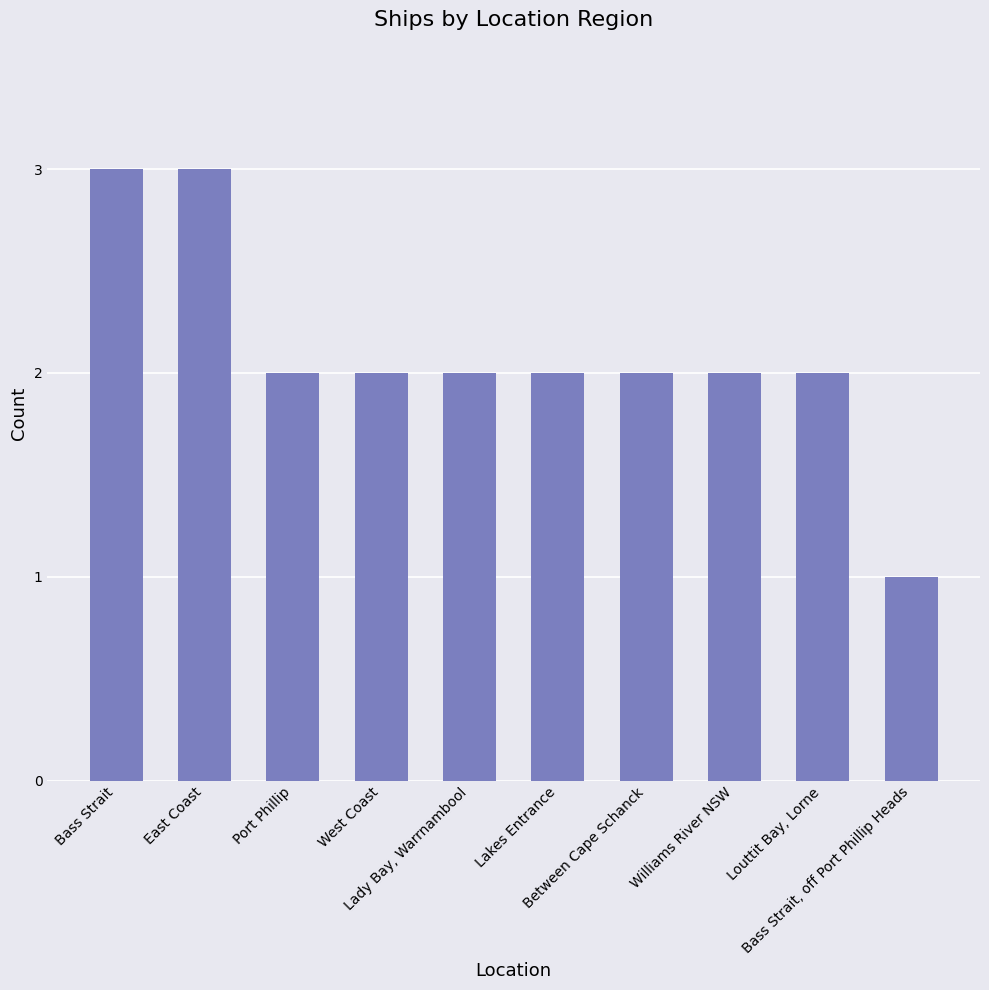

What is the value of the 4th bar from the left?

2